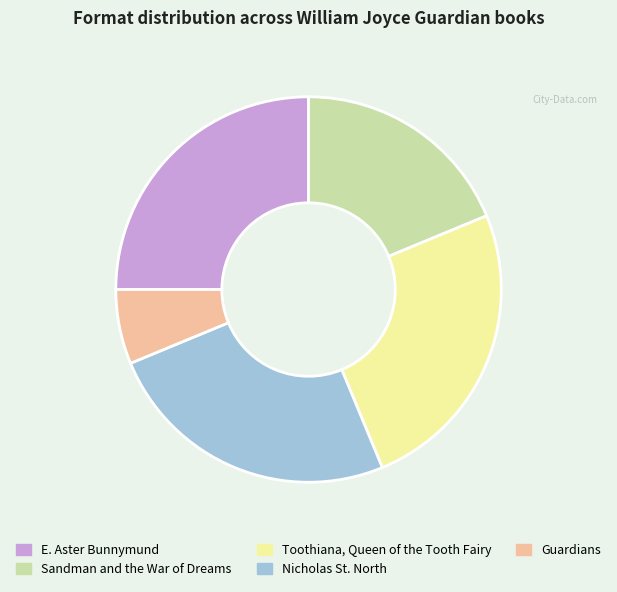

Count the number of slices in the pie.

5